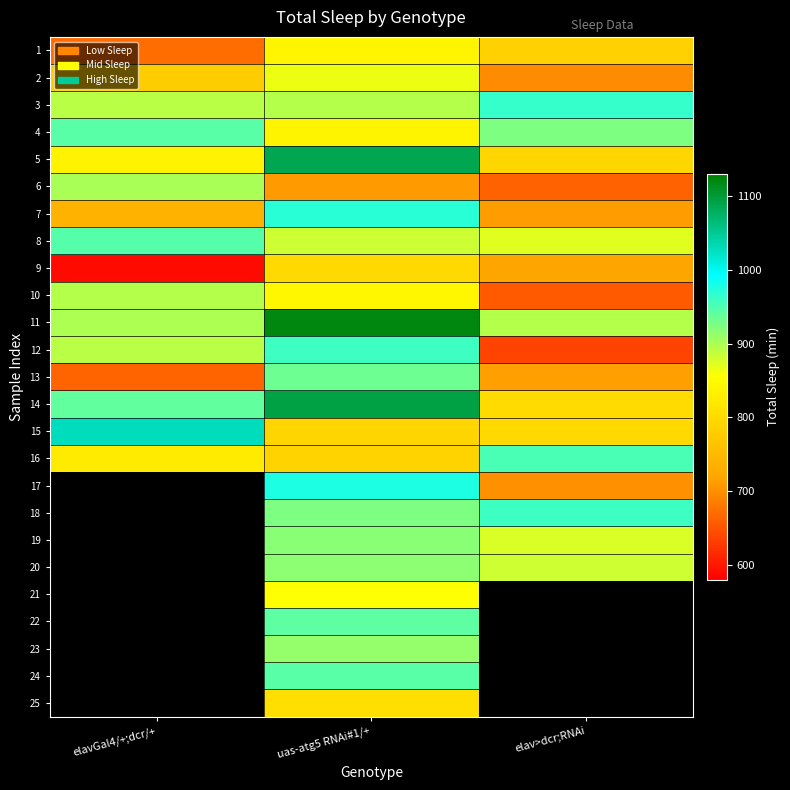

Which has a higher value, elav>dcr;RNAi or uas-atg5 RNAi#1/+?

uas-atg5 RNAi#1/+